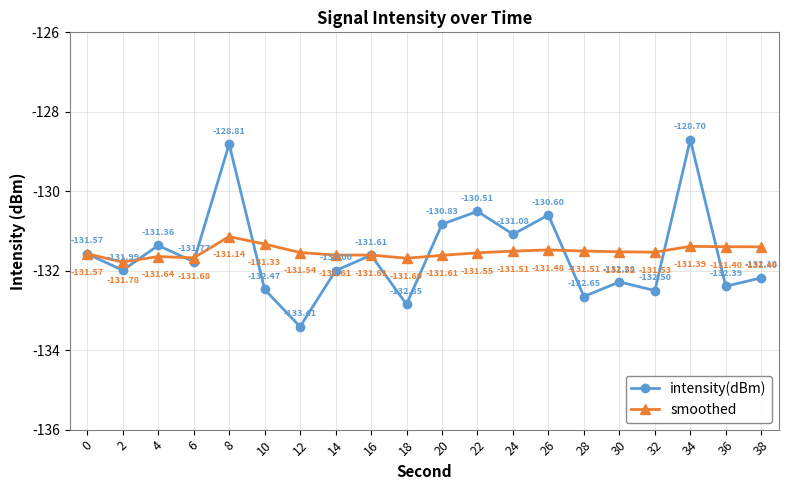

What is the sum of all intensity(dBm) values?

-2631.6